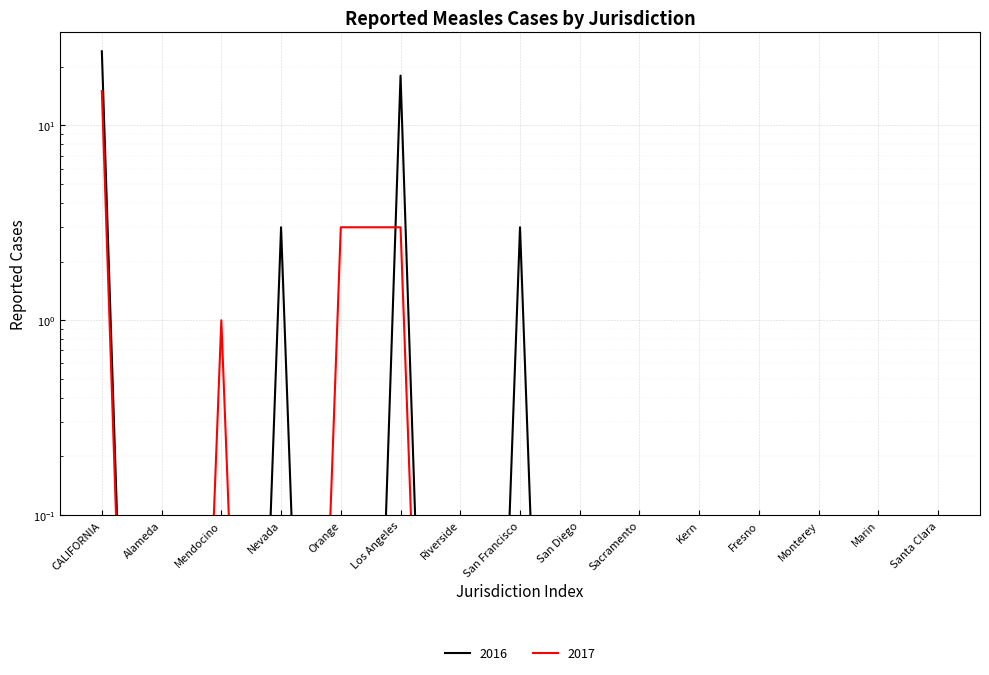

List the series in order of their overall mean, lowest first.

2017, 2016